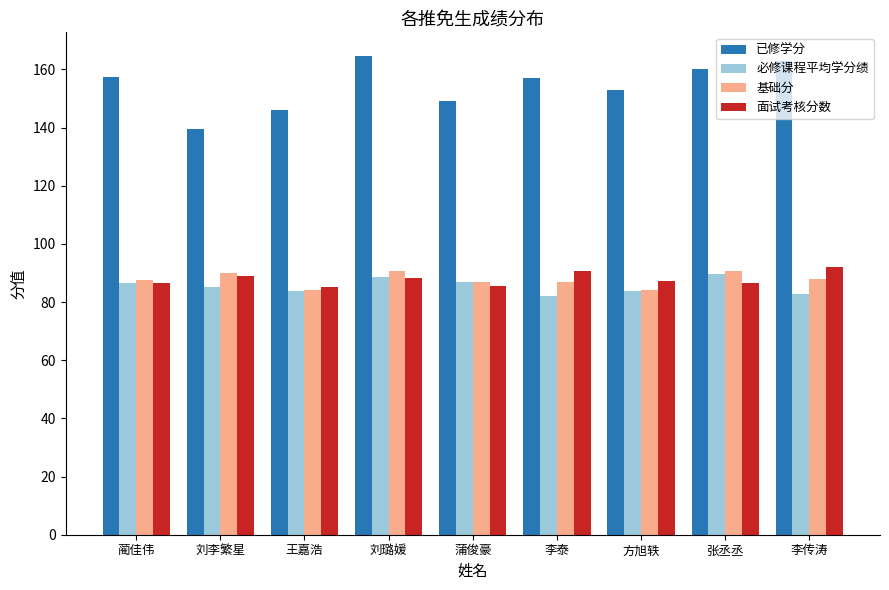

What value does the 必修课程平均学分绩 series have at 张丞丞?

89.6